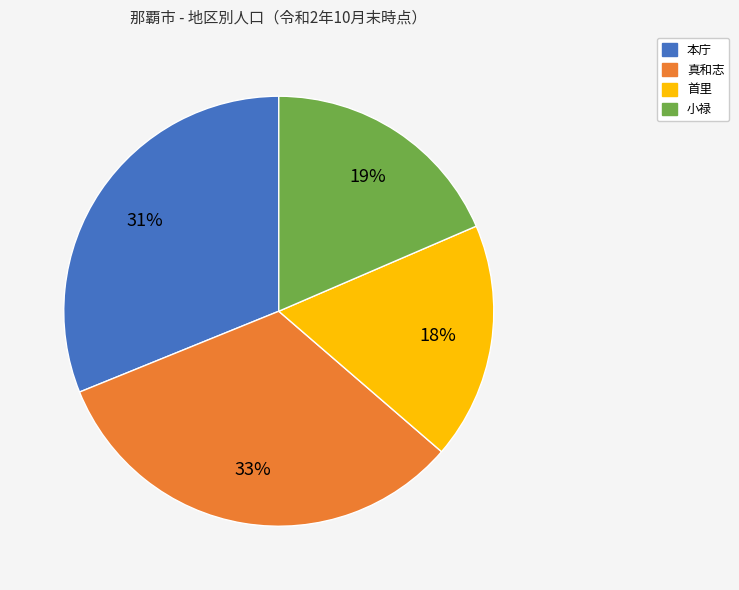

True or false: 小禄 accounts for 19% of the total.

True